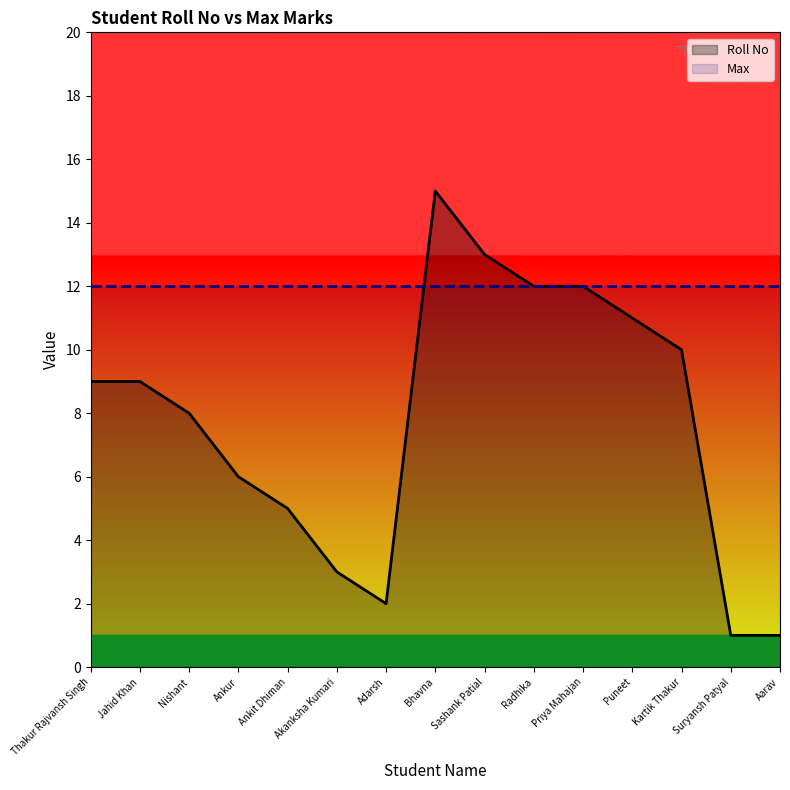

At which category does the chart reach its minimum across all series?

Suryansh Patyal